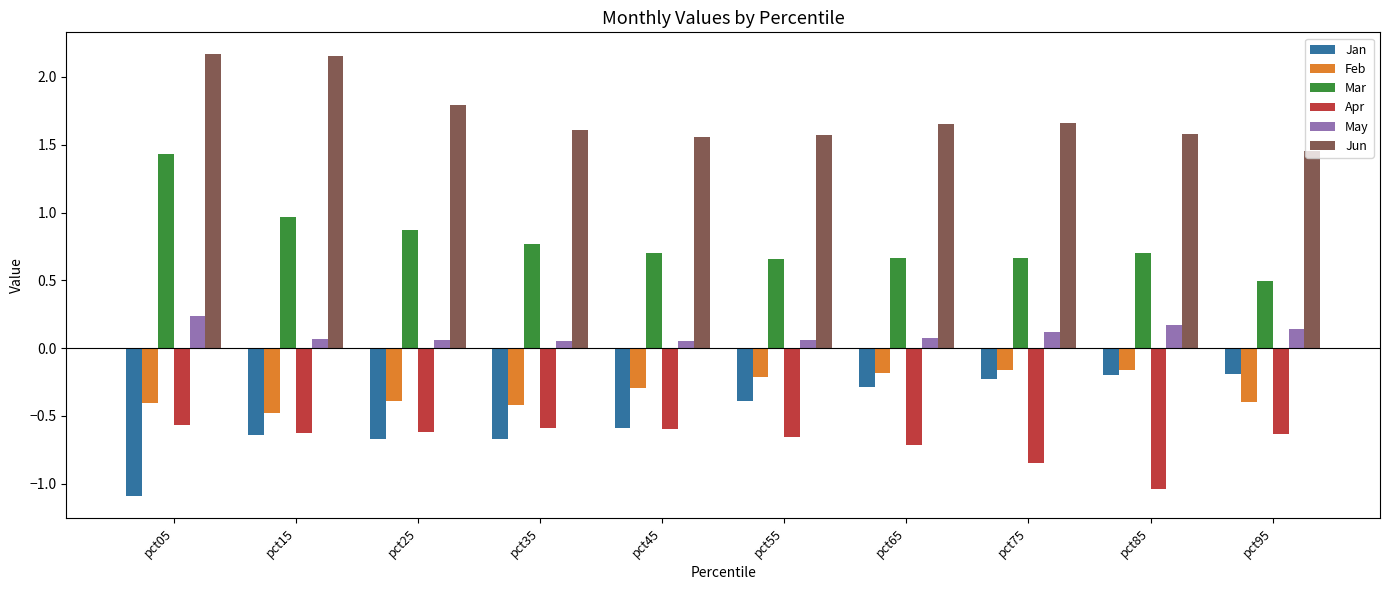

What is the smallest value displayed?

-1.1